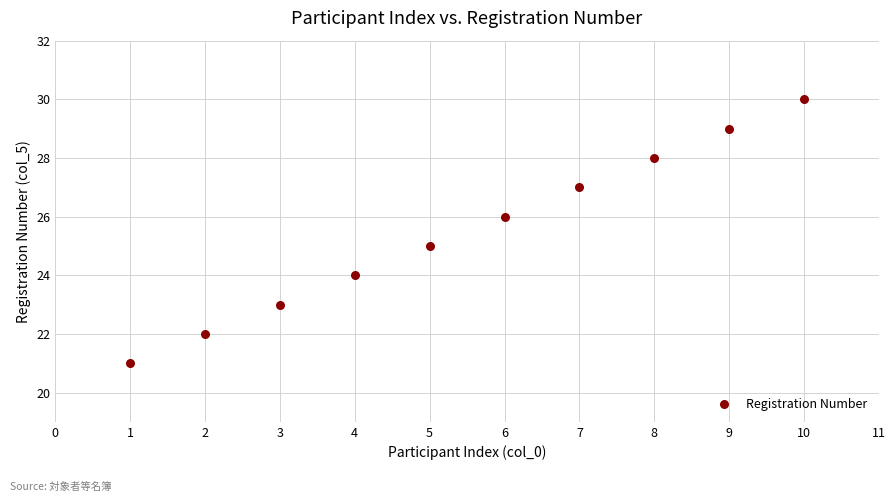

What is the range of Y values (max minus min)?

9